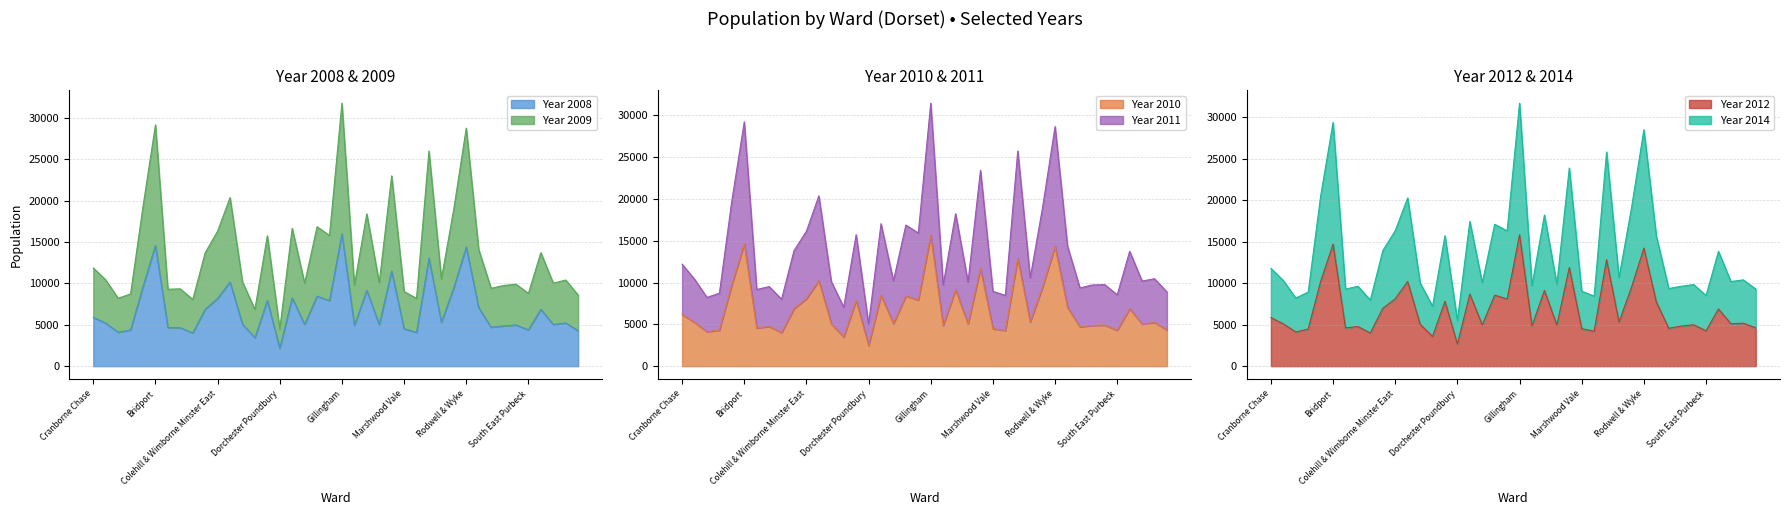

What is the difference between the highest and lowest values at Melcombe Regis?

4382